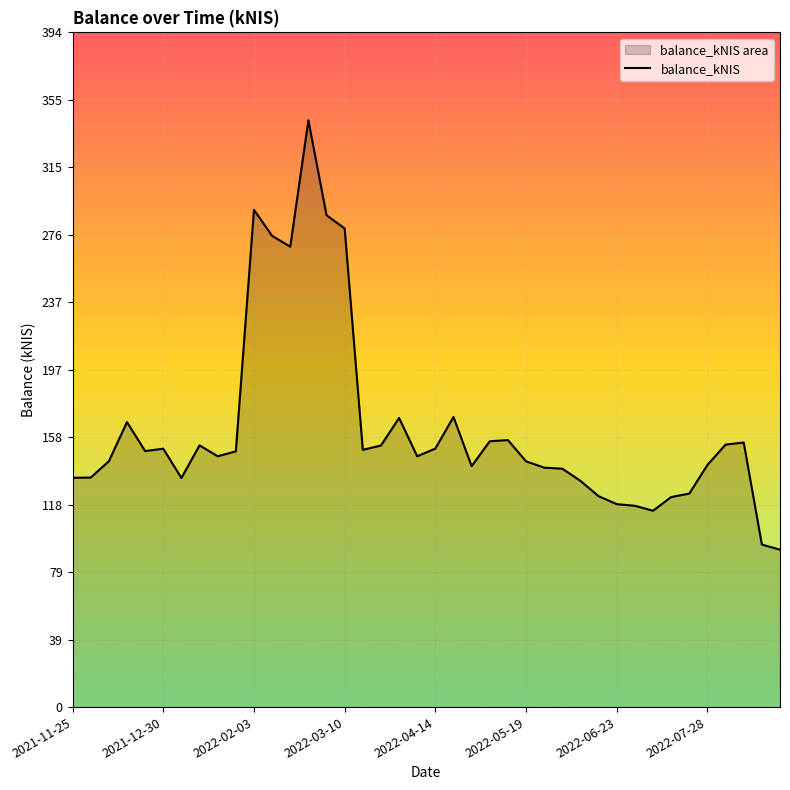

What is the greatest value displayed?

342.8